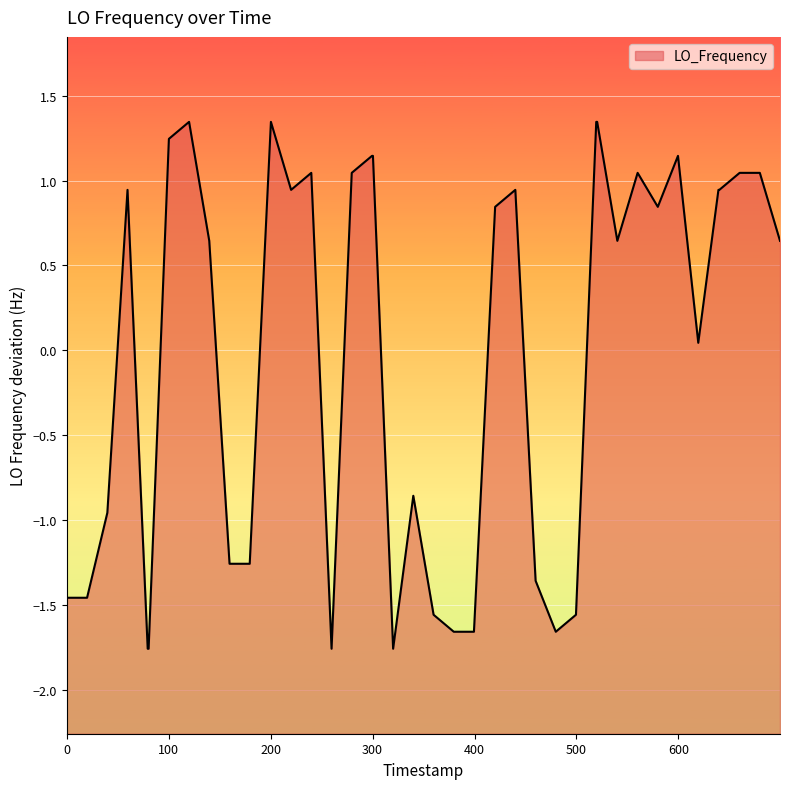

How many lines are shown in the chart?

1